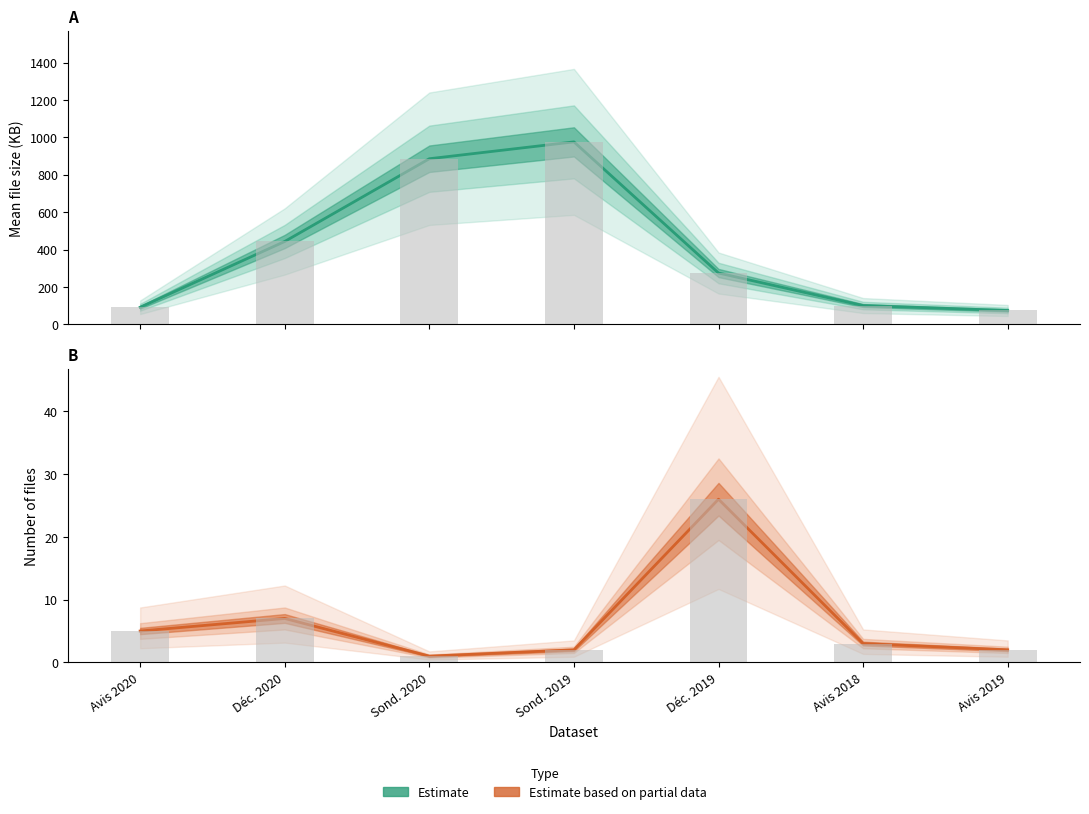

Rank the series at Sond. 2019 from highest to lowest value.

Estimate, Estimate based on partial data